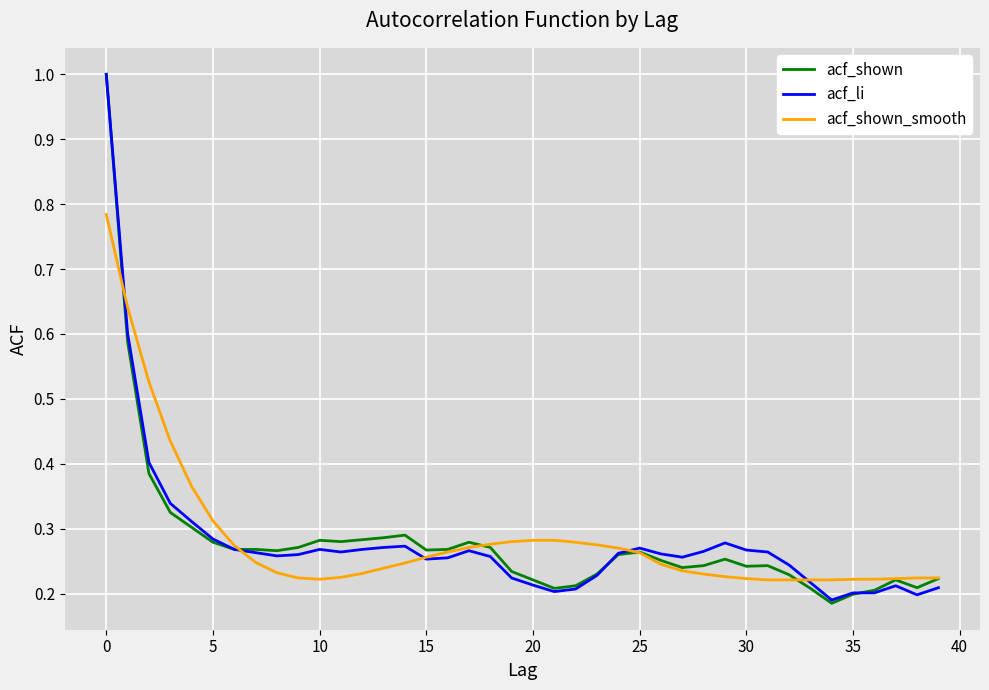

What is the maximum value for acf_li?

1.0